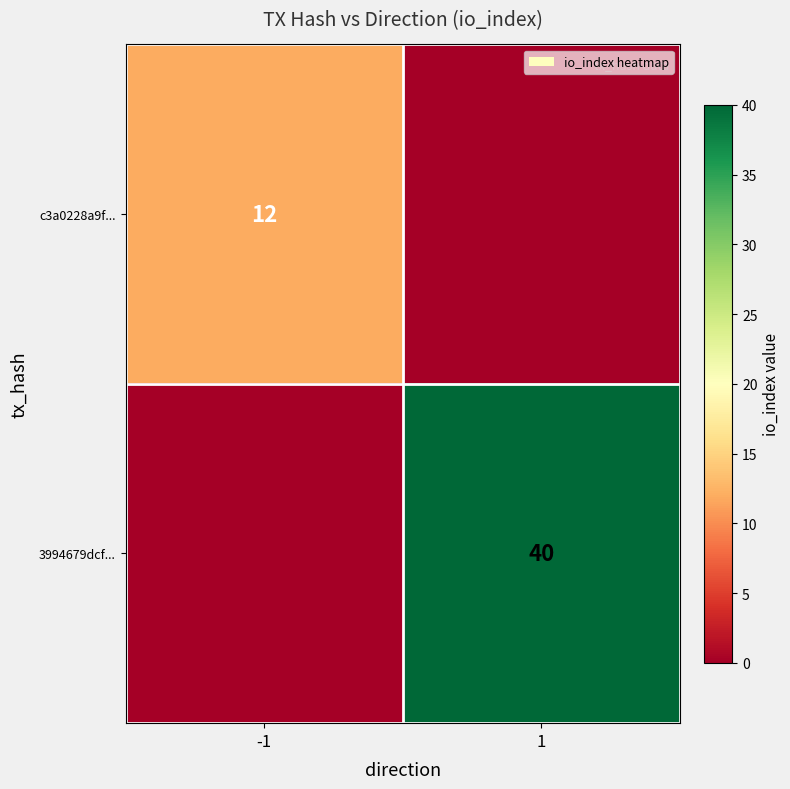

What is the difference between the highest and lowest values at 1?

40